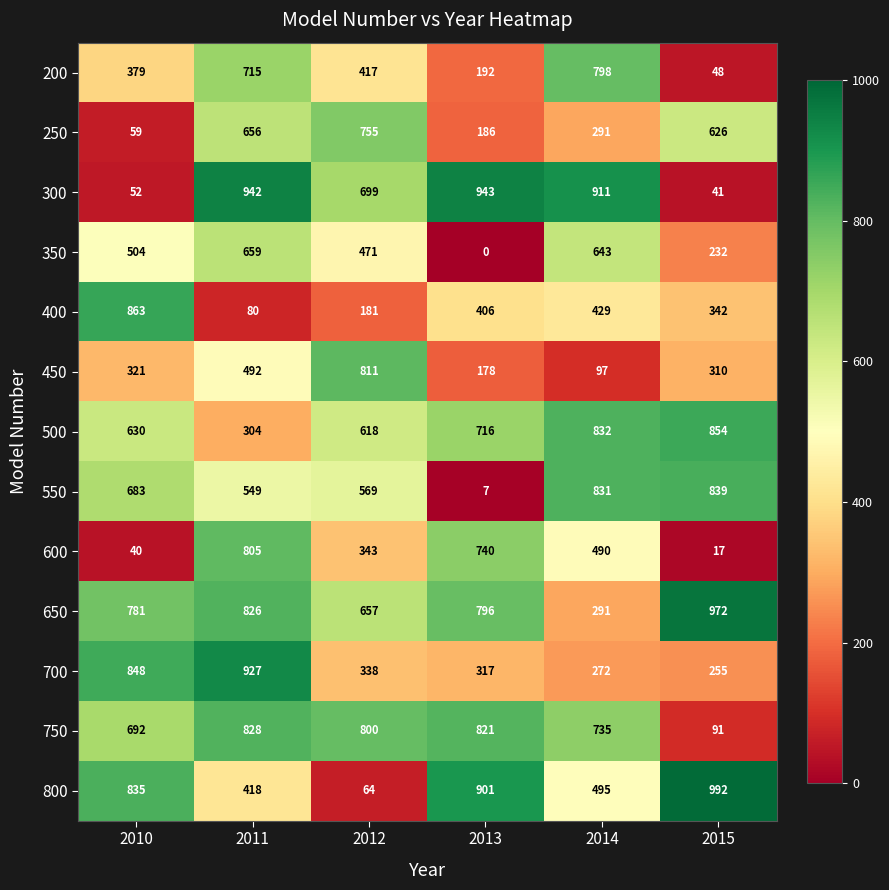

Which category has the lowest value across all series?

2013